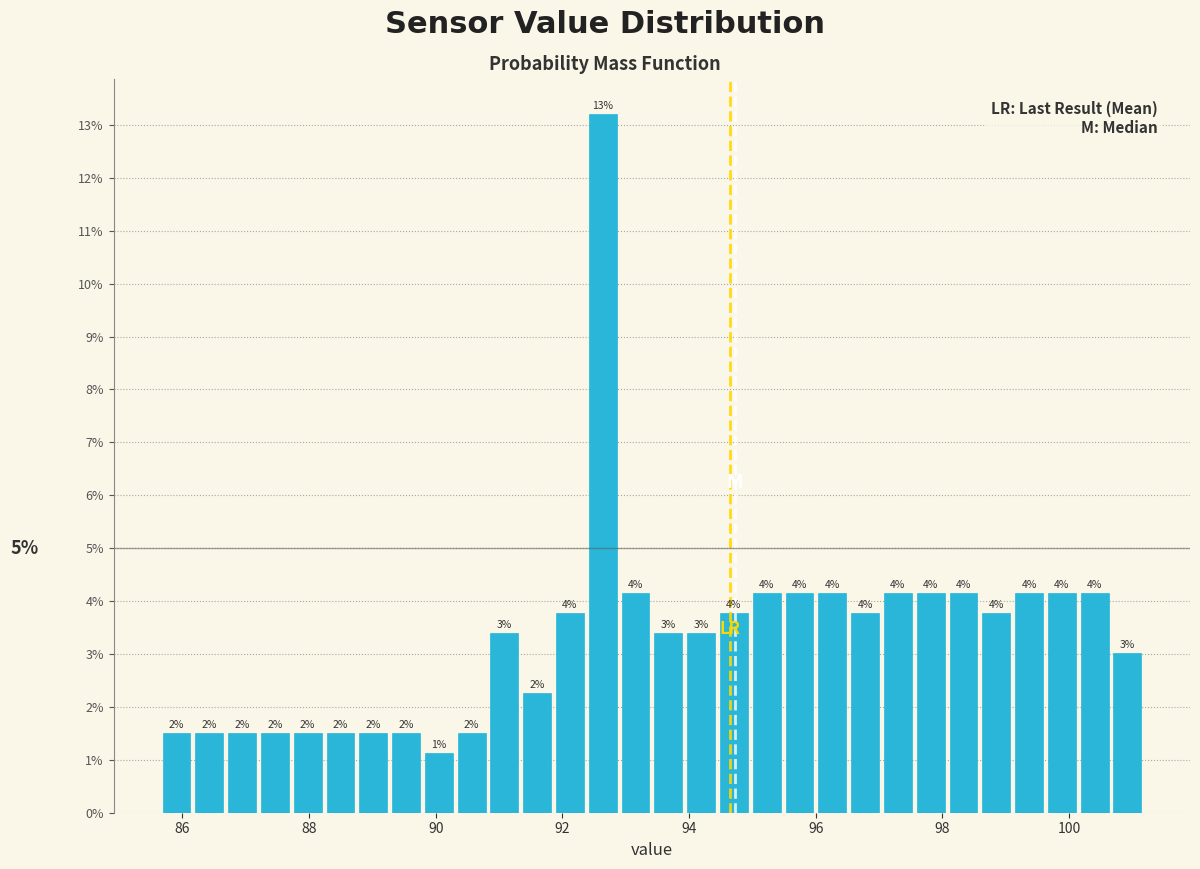

Around what value on the x-axis is the tallest bar? Give the approximate position of its centre, as read against the axis.

92.6